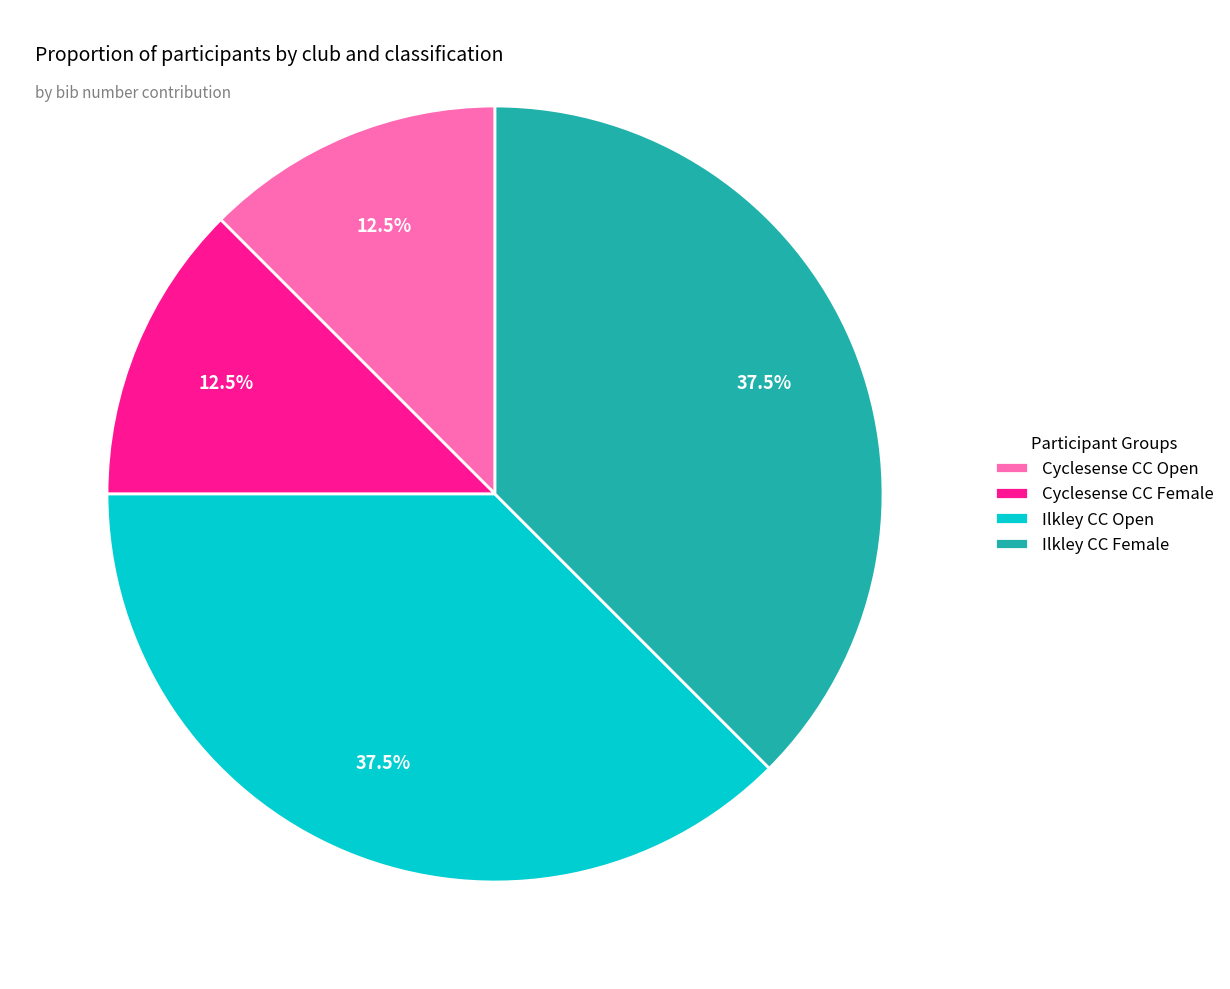

How much of the chart is everything except Cyclesense CC Female?

87.5%